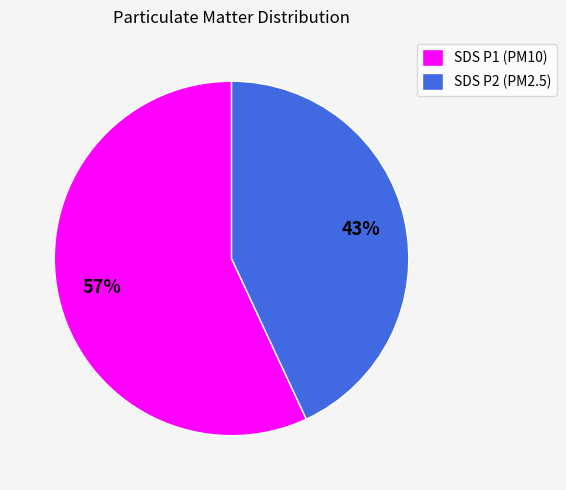

What is the majority slice?

SDS P1 (PM10)